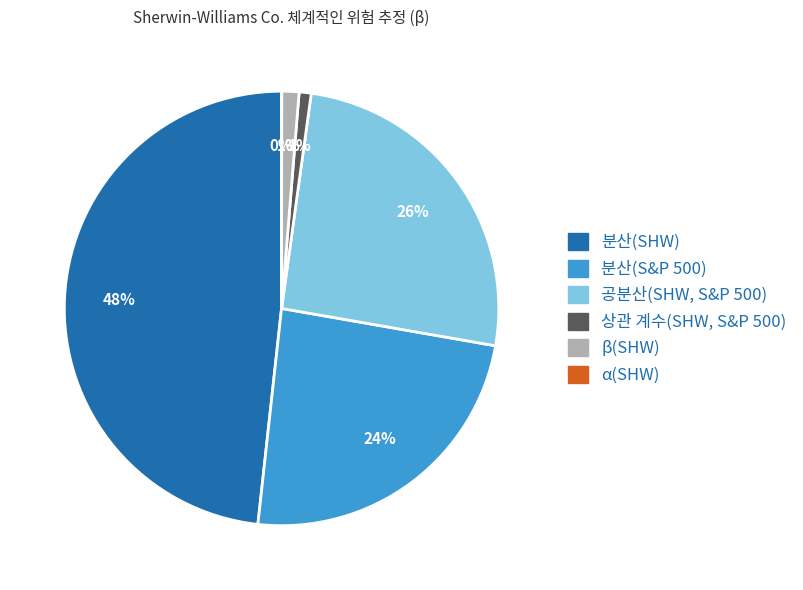

Do β(SHW) and 상관 계수(SHW, S&P 500) together represent more than half of the pie?

No